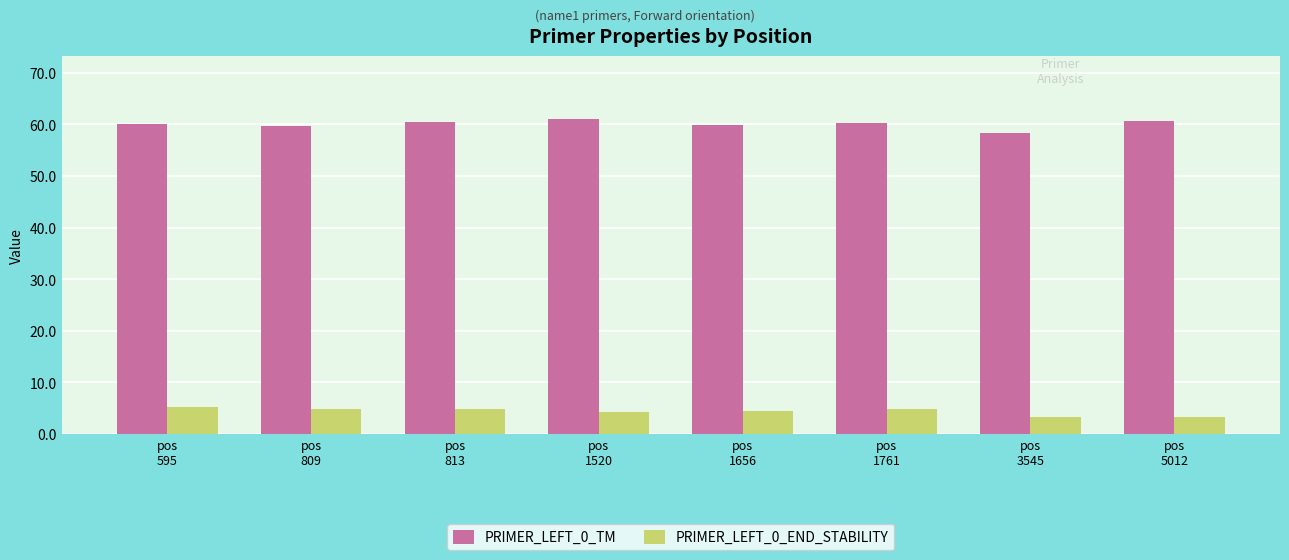

Which series has the largest total across all categories?

PRIMER_LEFT_0_TM